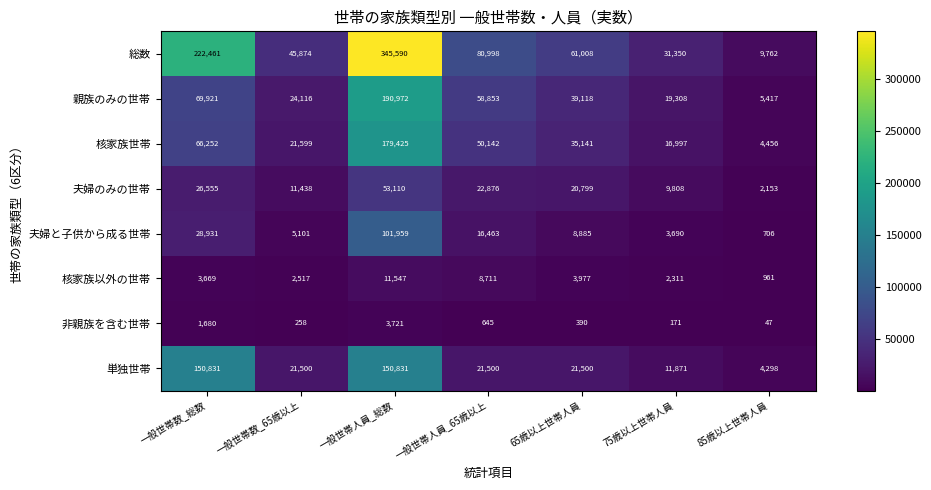

What is the sum of all 非親族を含む世帯 values?

6912